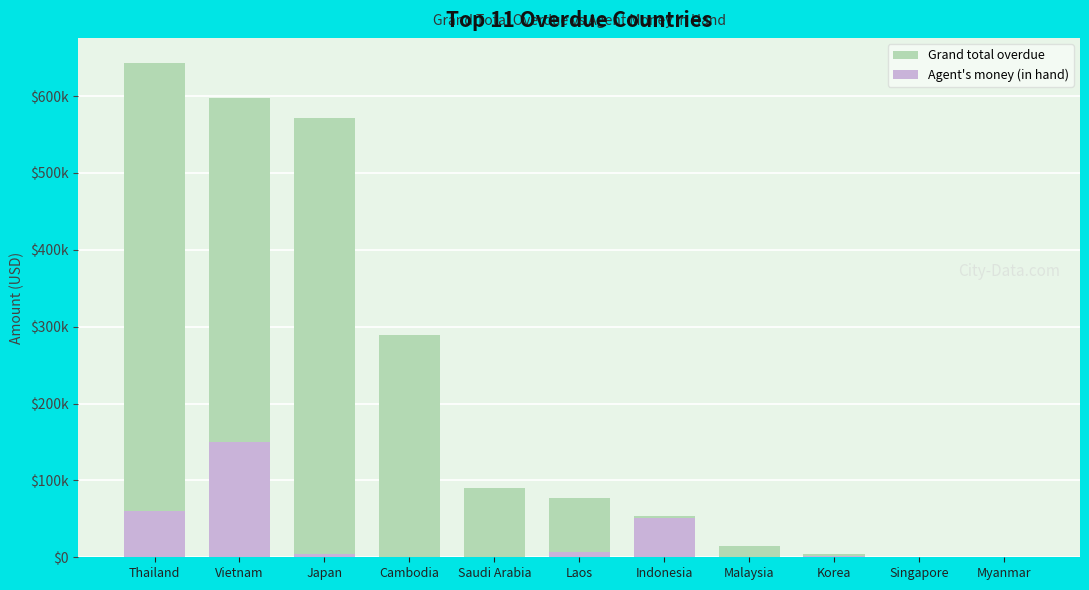

Reading right to left, extract all data points from this chart.

Grand total overdue: 0.0	100.0	4173.0	14296.4	54240.2	77371.0	90475.0	289203.5	571898.6	597395.8	643158.7
Agent's money (in hand): 0.0	0.0	1764.0	739.7	51733.2	7188.0	0.0	880.0	3845.5	149412.2	60047.3